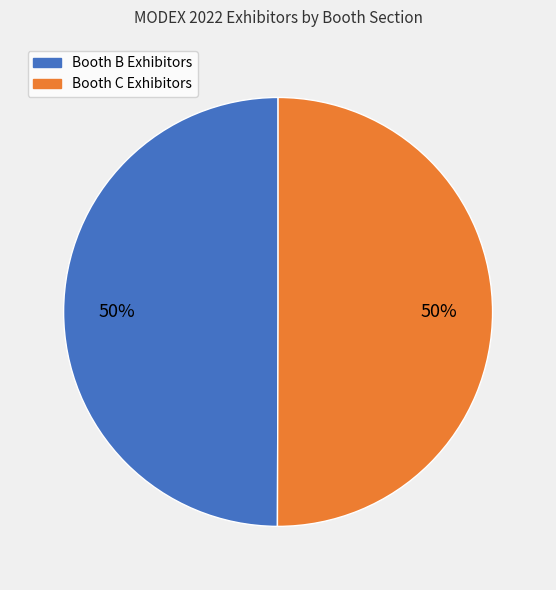

To the nearest percent, what is the average slice percentage?

50%